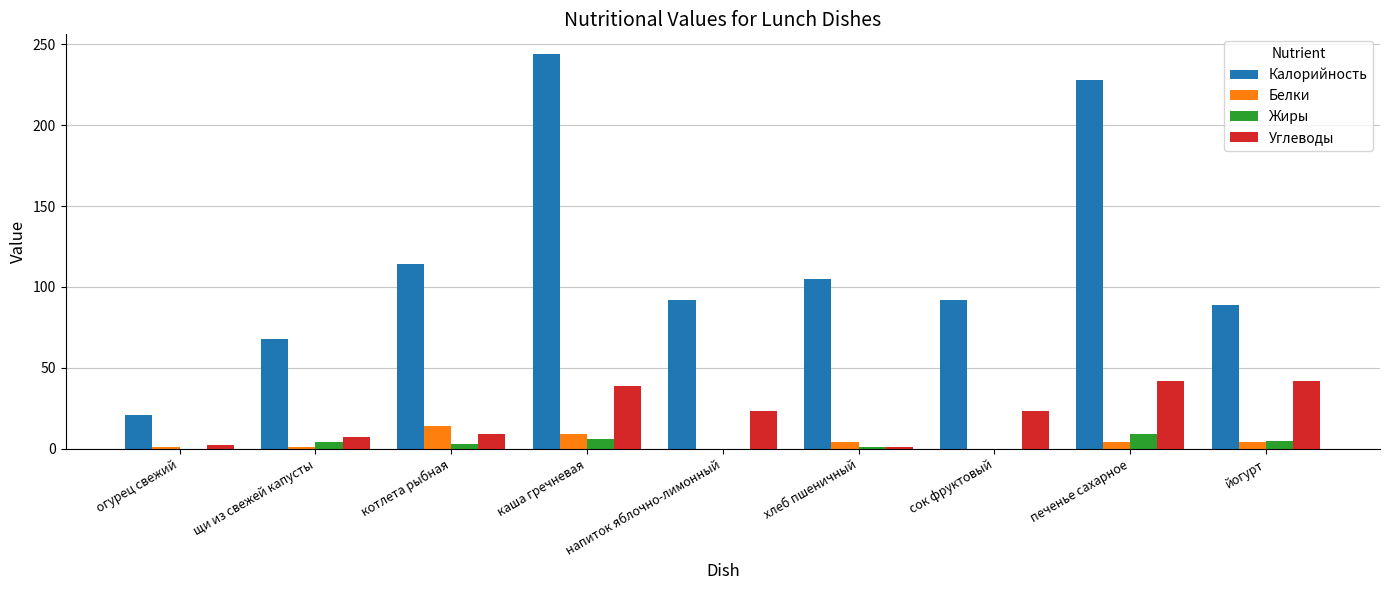

Read the Углеводы value at щи из свежей капусты.

7.0